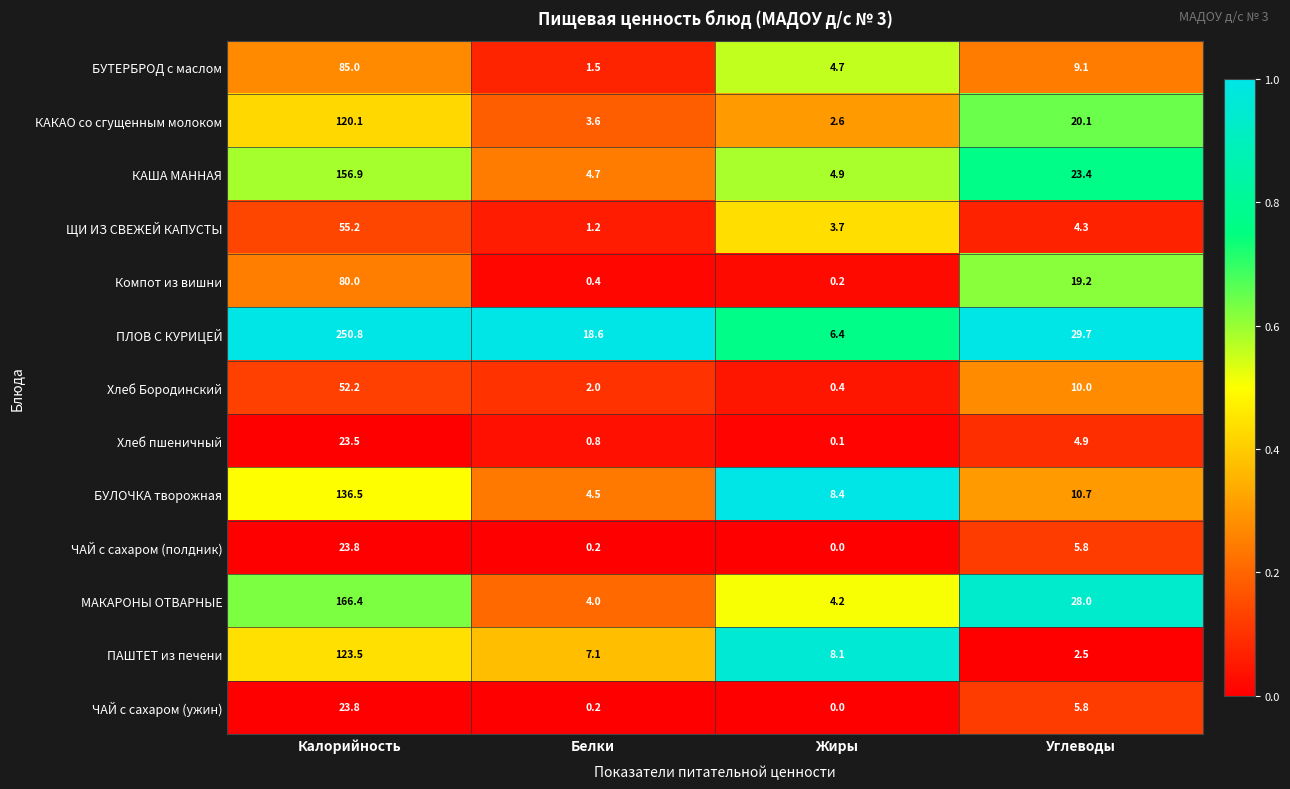

How many data points does each series have?

4